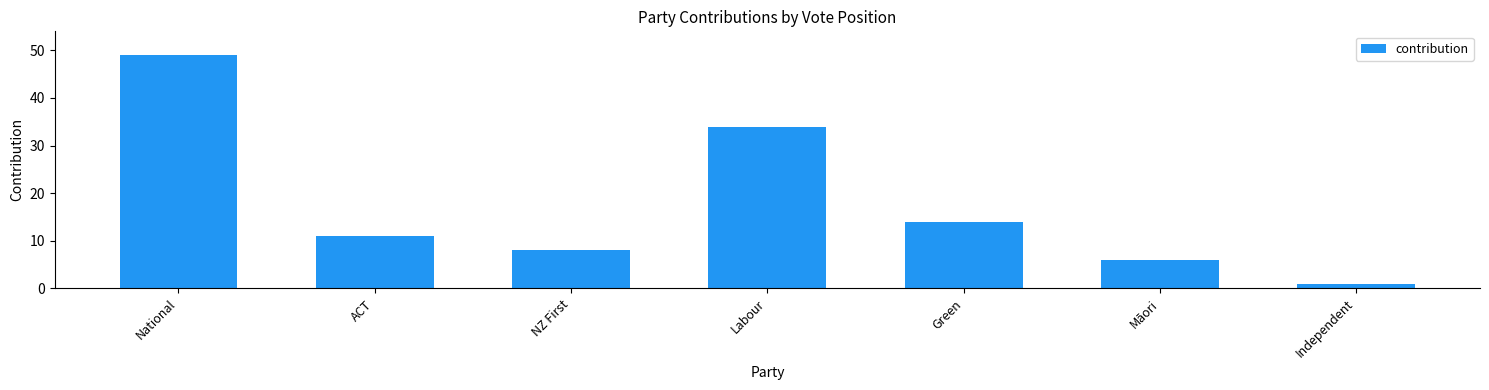

Where is the data nearest to the value 25?

Labour